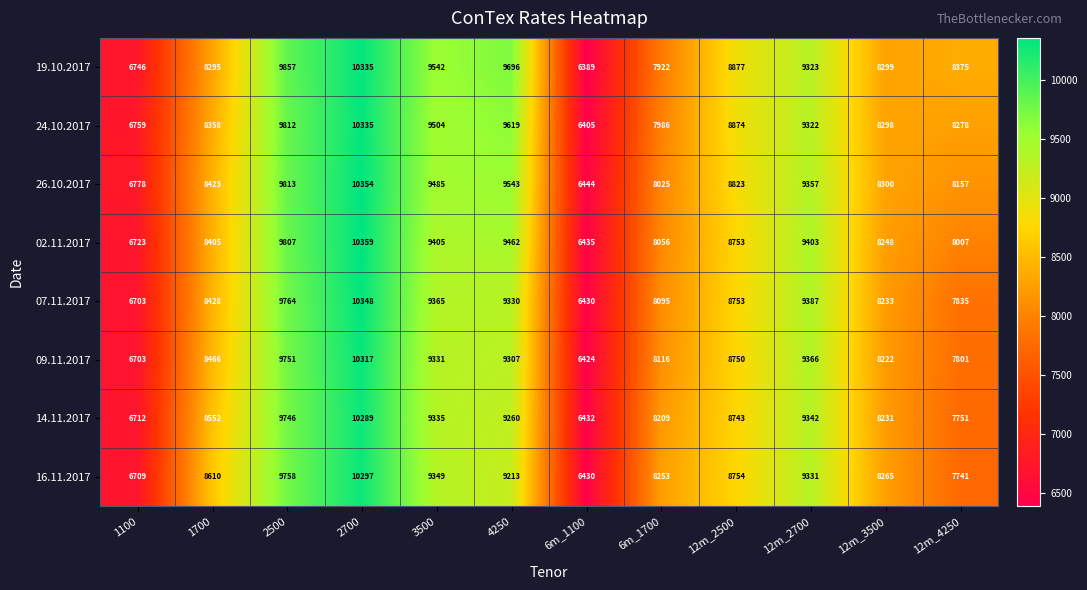

At 4250, list the series in order from largest to smallest.

19.10.2017, 24.10.2017, 26.10.2017, 02.11.2017, 07.11.2017, 09.11.2017, 14.11.2017, 16.11.2017